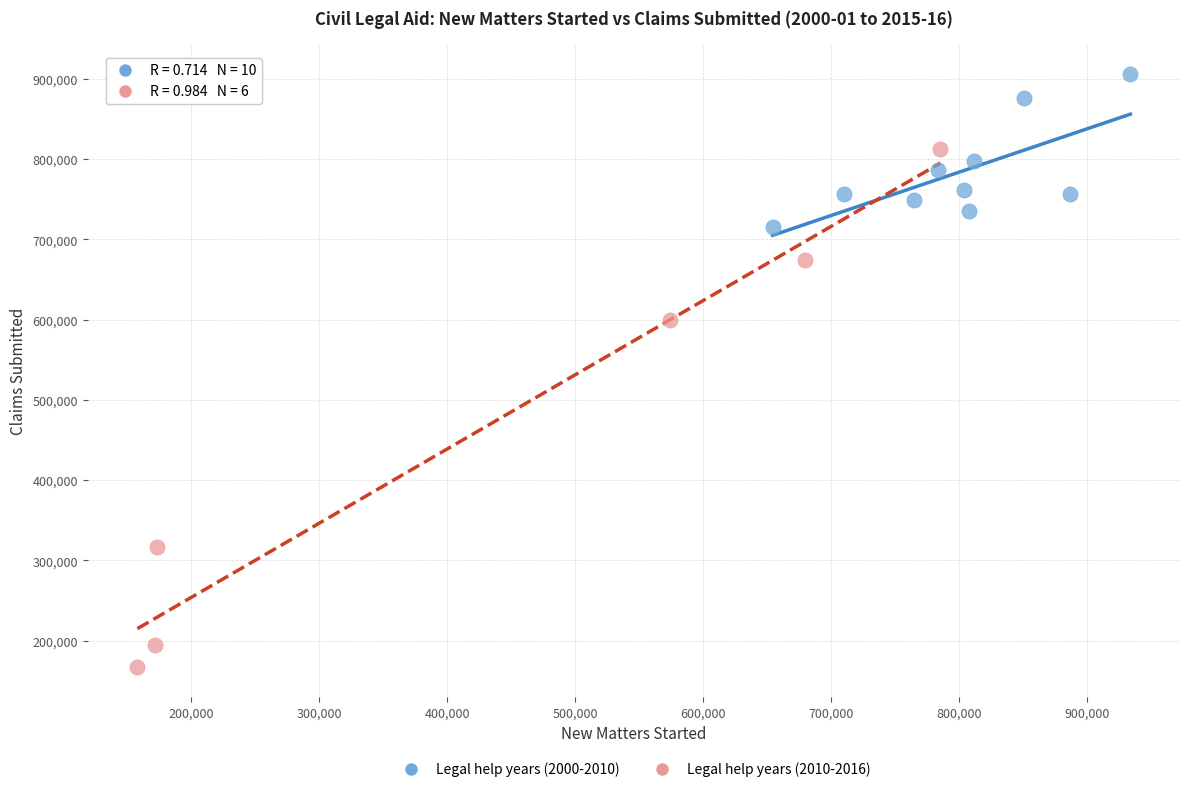

Which series reaches the minimum Y coordinate?

Legal help years (2010-2016)